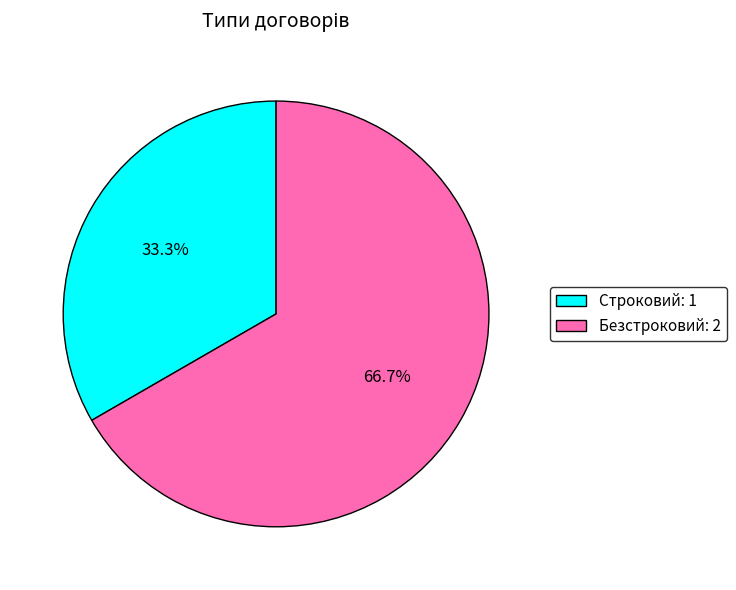

Which has a higher value, Безстроковий or Строковий?

Безстроковий